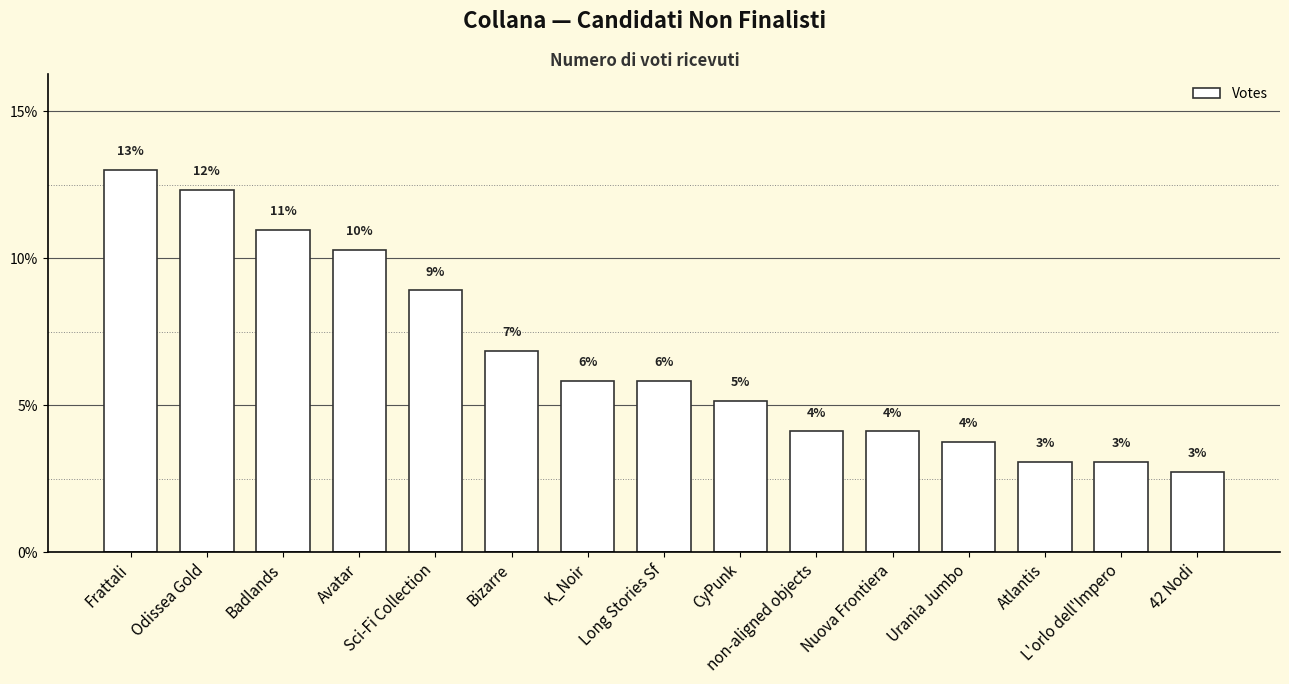

Are the bars horizontal?

No